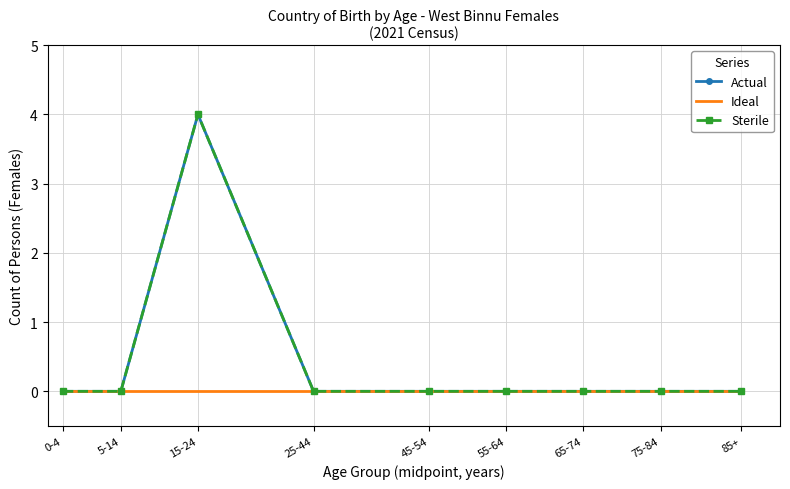

At which label does Sterile reach its peak?

15-24